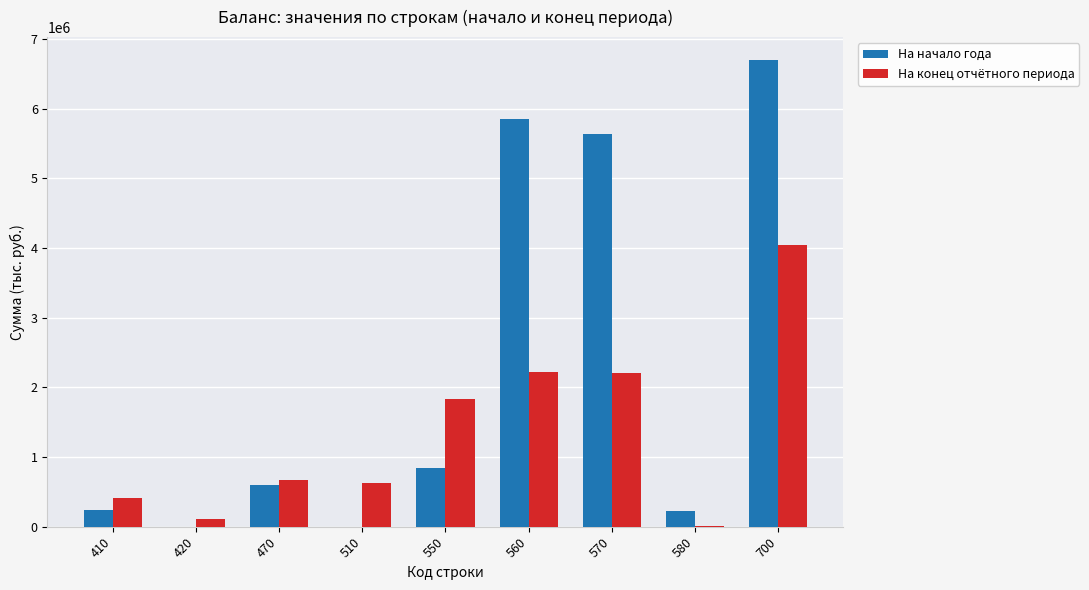

Which series changed the most between 420 and 550?

На конец отчётного периода